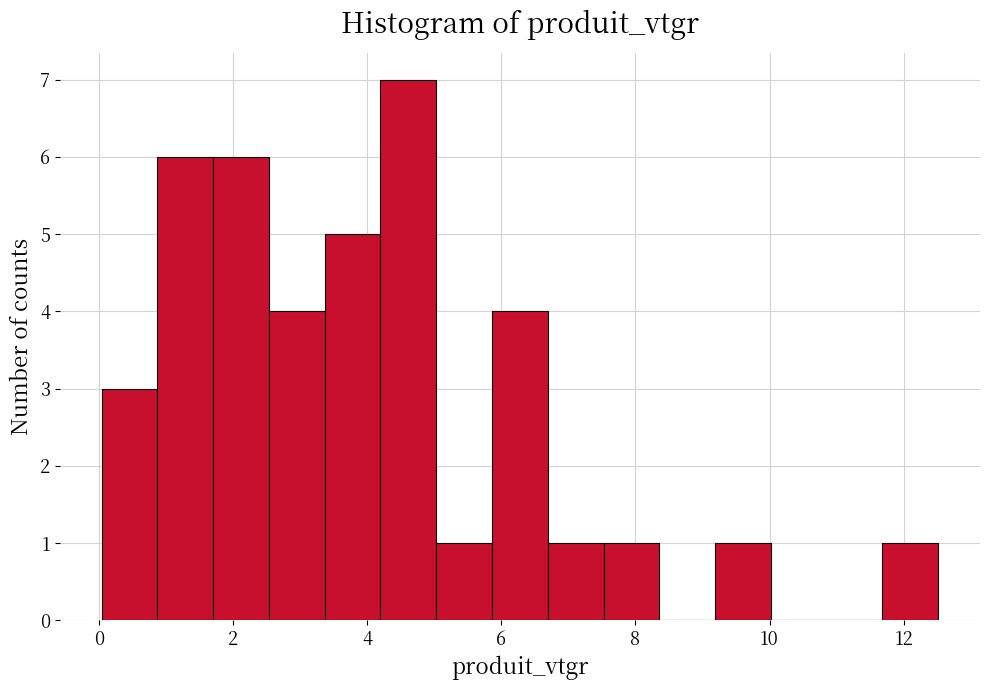

What is the height of the bar covering 0.8 to 1.8 on the x-axis? Neither the bar edges nor the heights are printed on the chart, so give them approximately, as read against the axes.

6